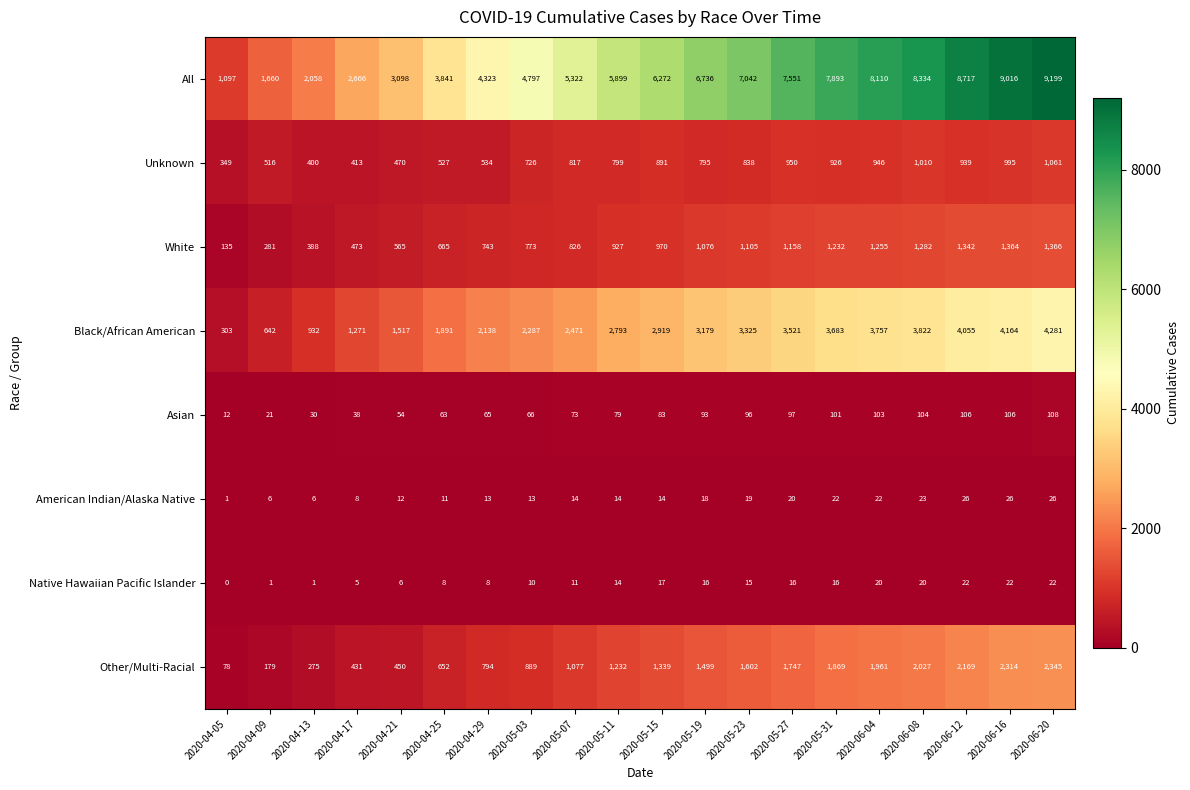

Which series has the largest total across all categories?

All